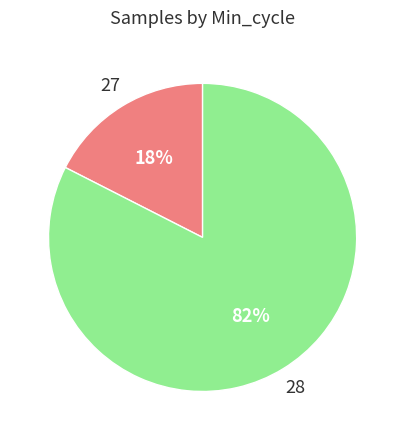

To the nearest percent, what is the average slice percentage?

50%